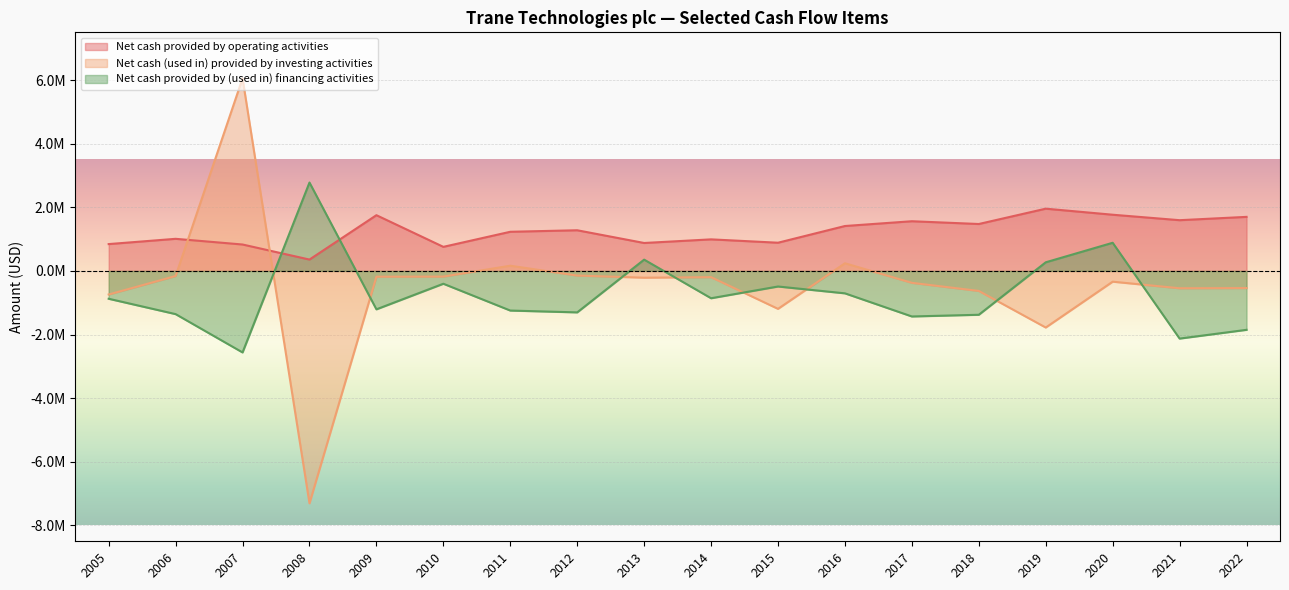

How many lines are shown in the chart?

3